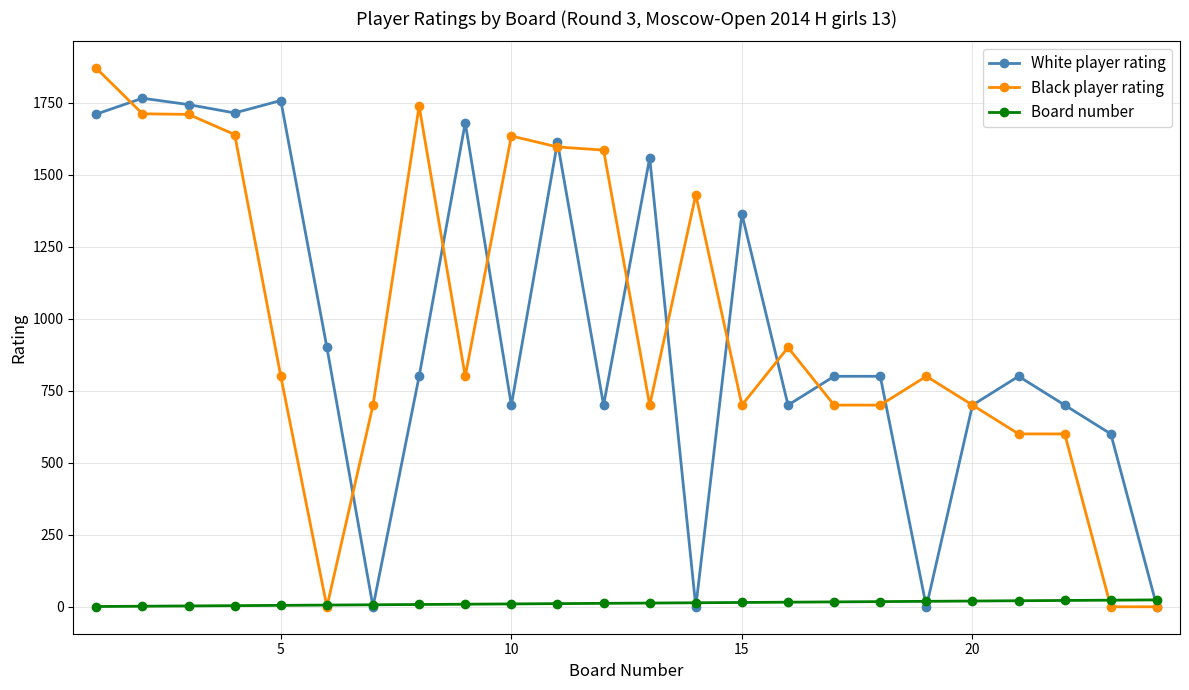

True or false: Black player rating has more than 2 points higher than both neighbors.

True